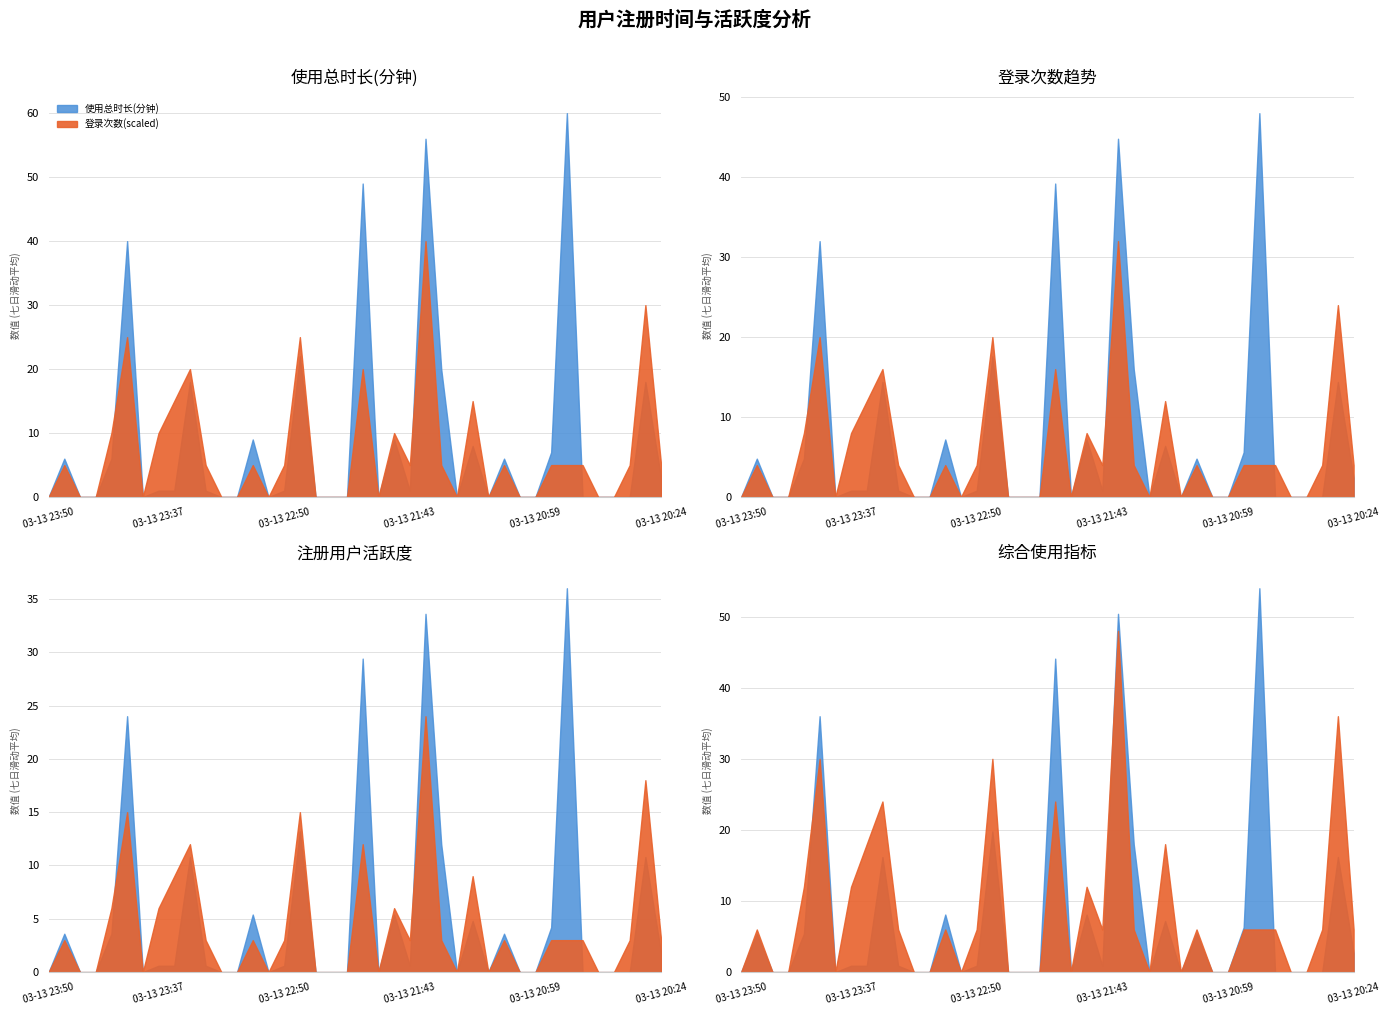

Where is the first local minimum for 登录次数?

03-13 23:37